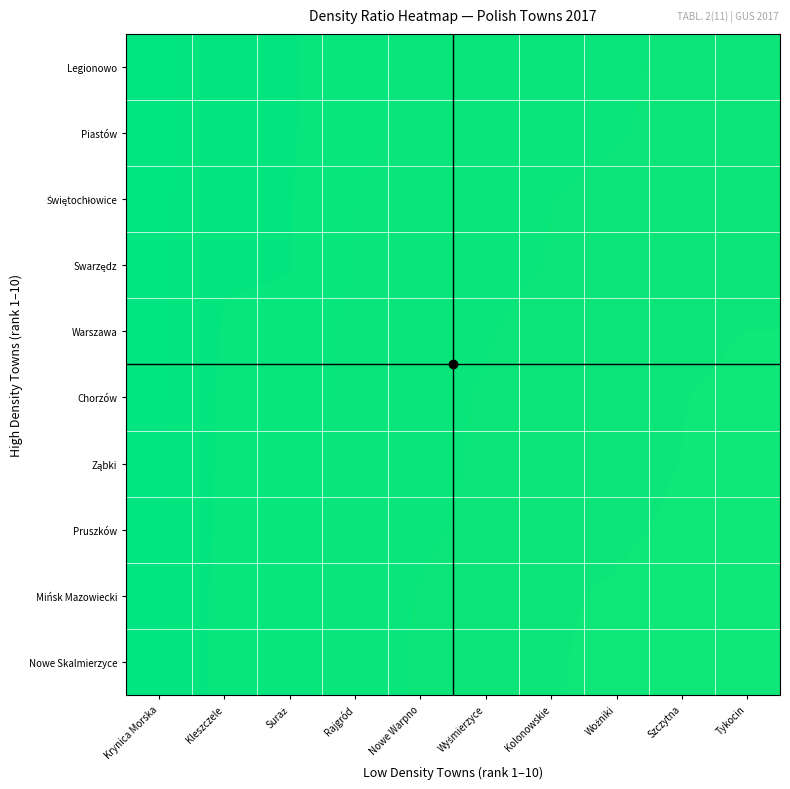

At Woźniki, list the series in order from largest to smallest.

Legionowo, Piastów, Świętochłowice, Swarzędz, Warszawa, Chorzów, Ząbki, Pruszków, Mińsk Mazowiecki, Nowe Skalmierzyce